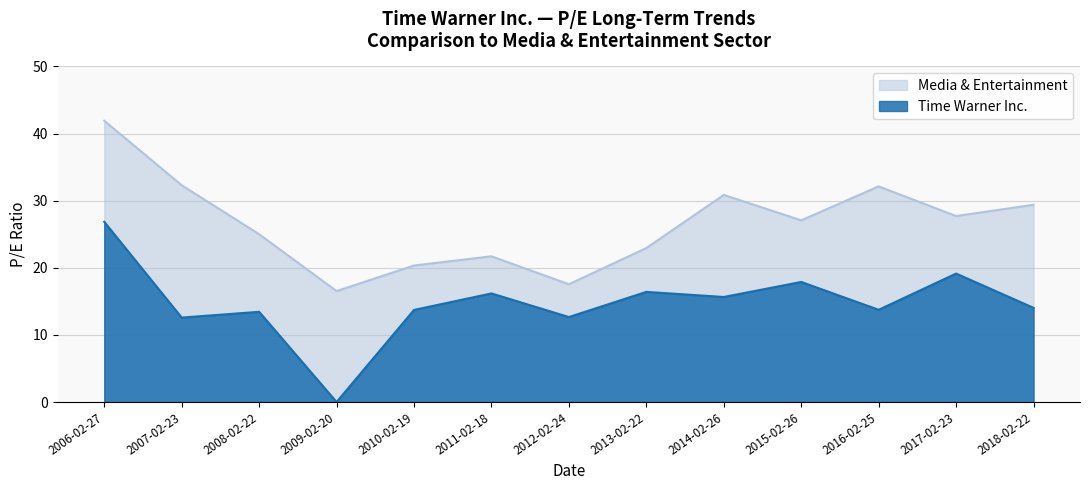

True or false: Time Warner Inc. and Media & Entertainment intersect in this chart.

False